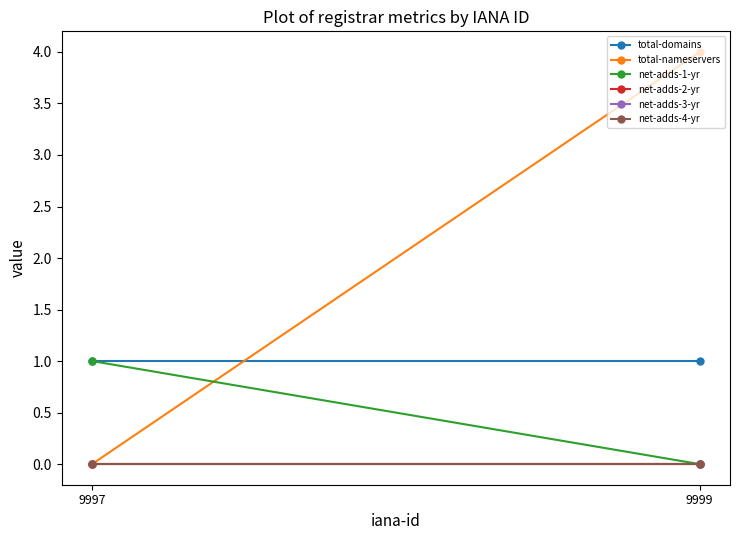

What is the difference between the total-nameservers values at 9999 and 9997?

4